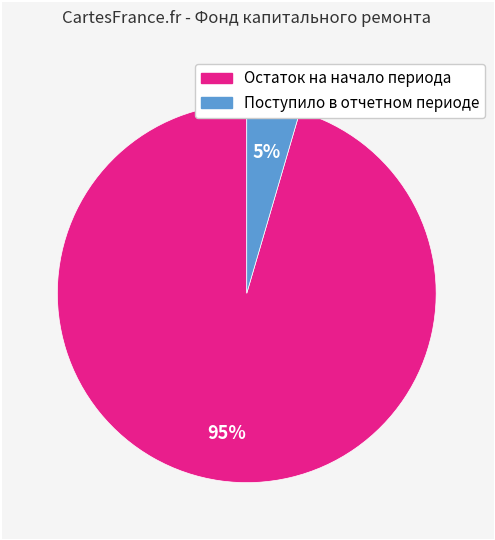

To the nearest percent, what is the average slice percentage?

50%